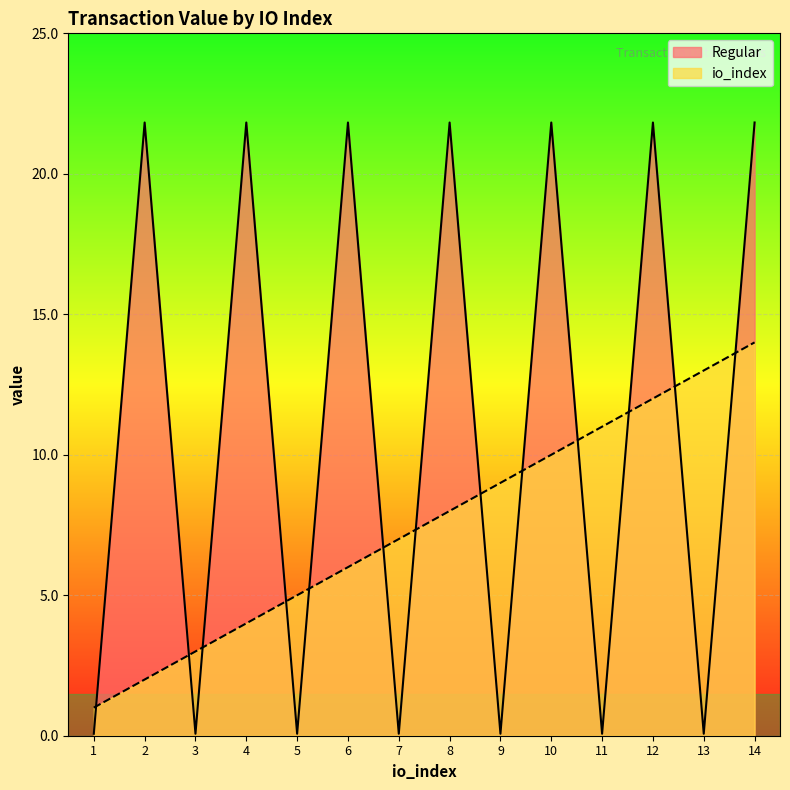

Is the value of Regular at 8 greater than the value of io_index at 10?

Yes